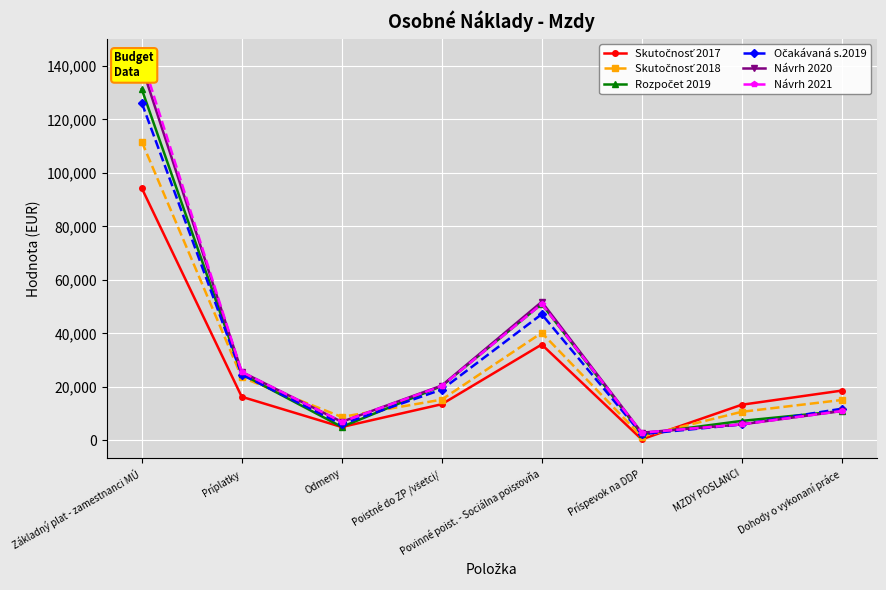

How many data points in Očakávaná s.2019 are less than 19012?

4